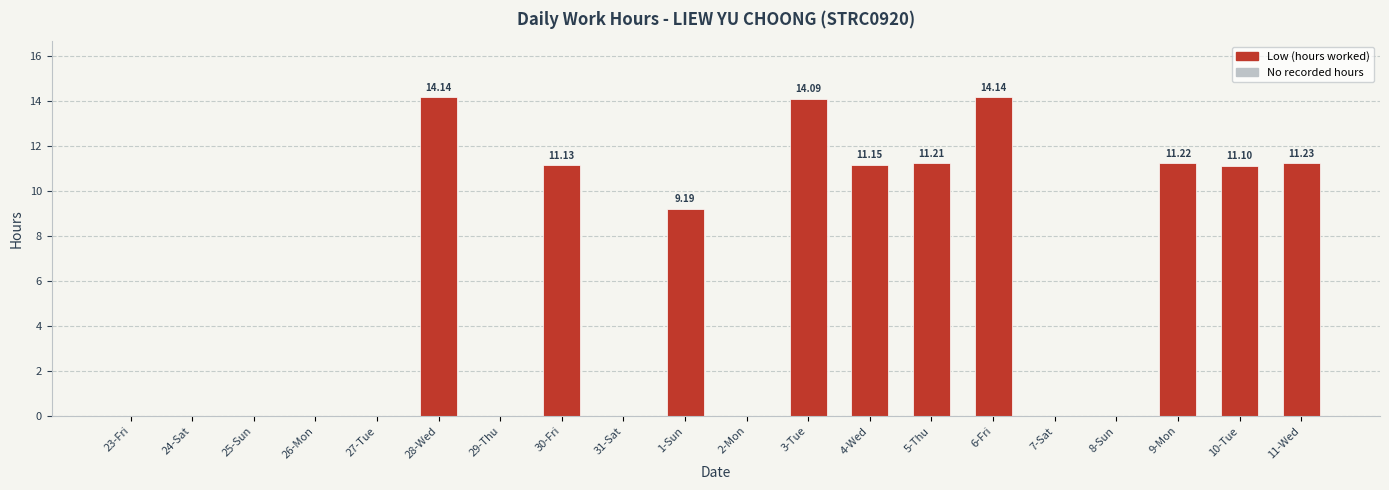

Reading right to left, extract all data points from this chart.

11.2	11.1	11.2	0.0	0.0	14.1	11.2	11.2	14.1	0.0	9.2	0.0	11.1	0.0	14.1	0.0	0.0	0.0	0.0	0.0